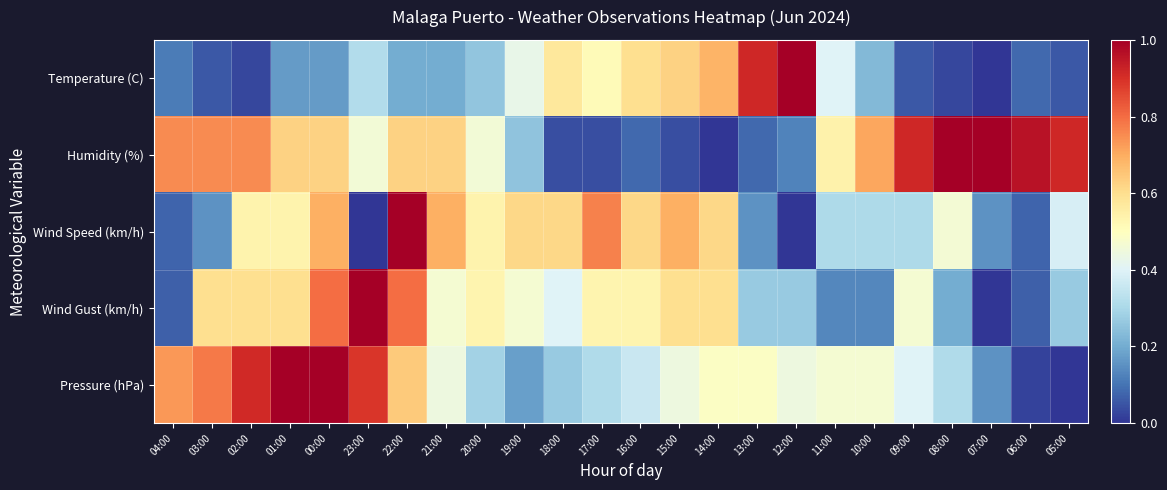

Which series has the largest total across all categories?

Humidity (%)